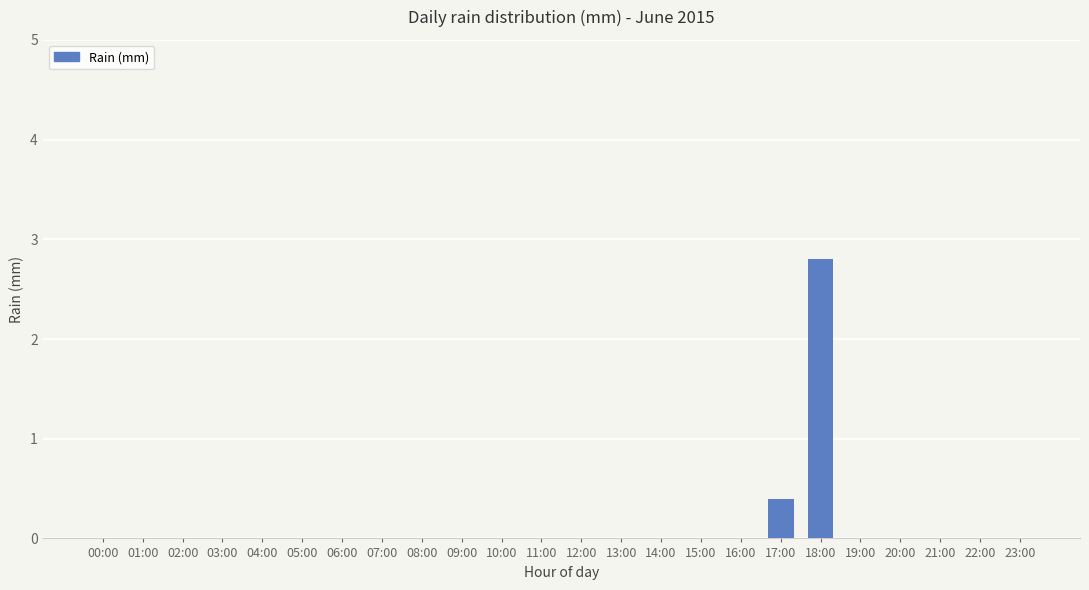

What is the greatest value displayed?

2.8